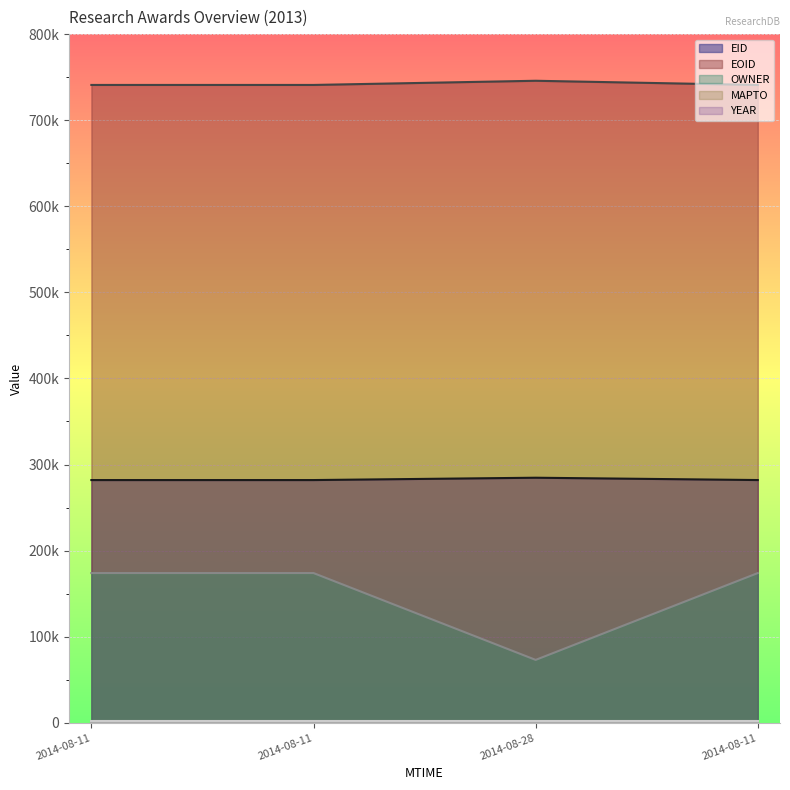

Does the chart display data point markers on the line(s)?

No